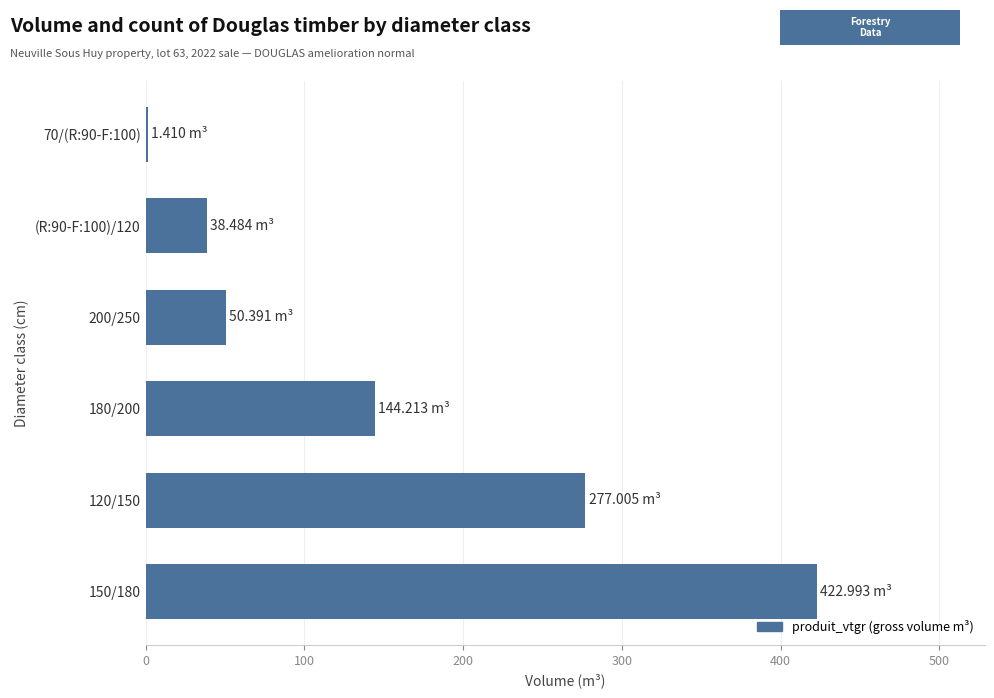

Count the number of categories in the chart.

6